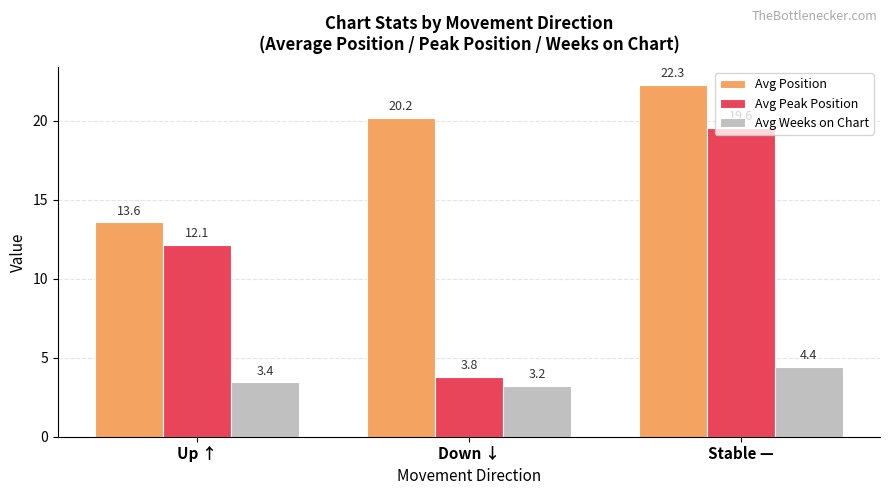

Read the Avg Position value at Up ↑.

13.6